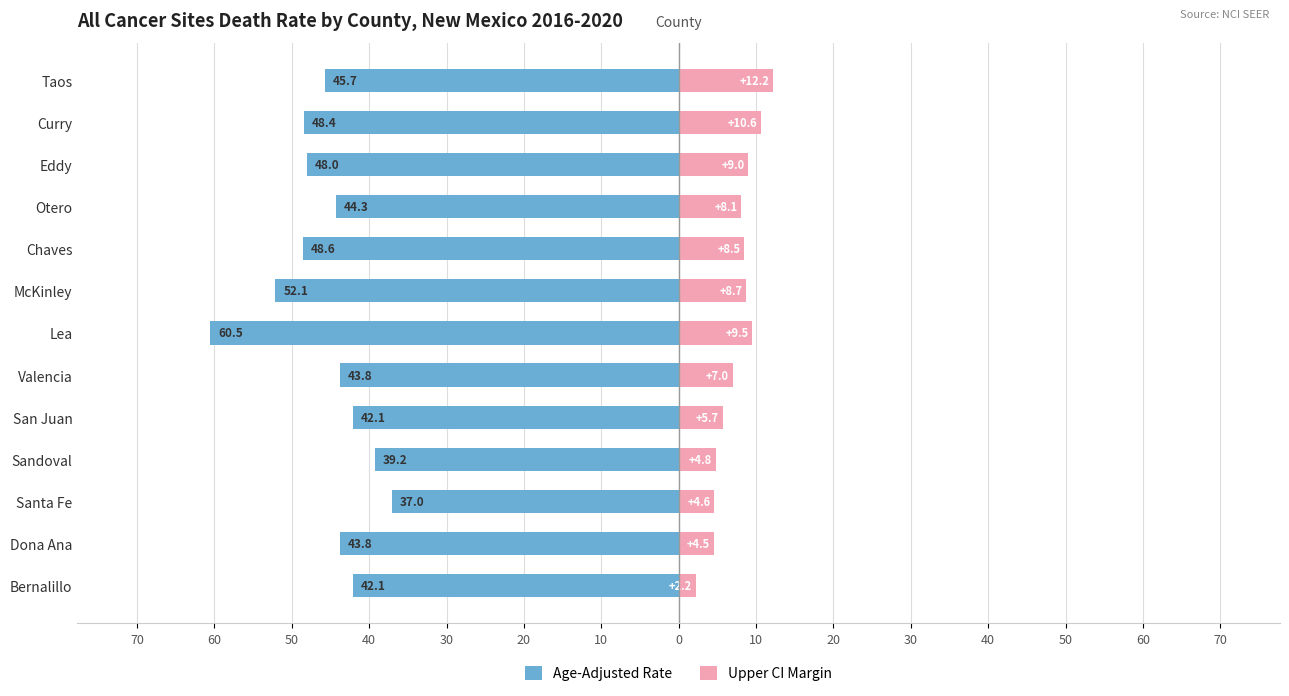

True or false: Upper CI Margin has a value of 2.8 at Dona Ana.

False